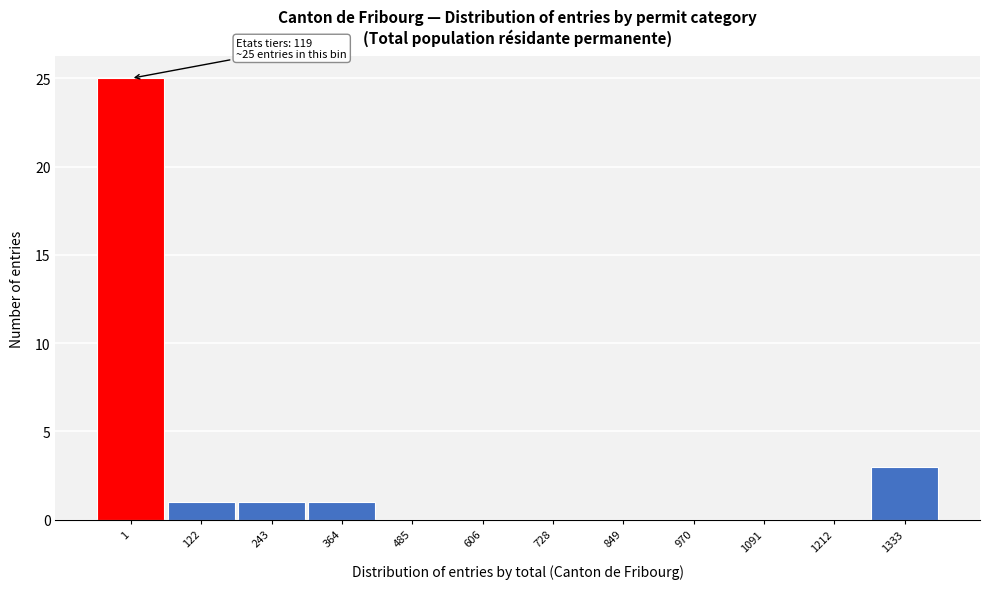

Reading left to right, transcribe all the data shown in this chart.

1=25	122=1	243=1	364=1	485=0	606=0	728=0	849=0	970=0	1091=0	1212=0	1333=3